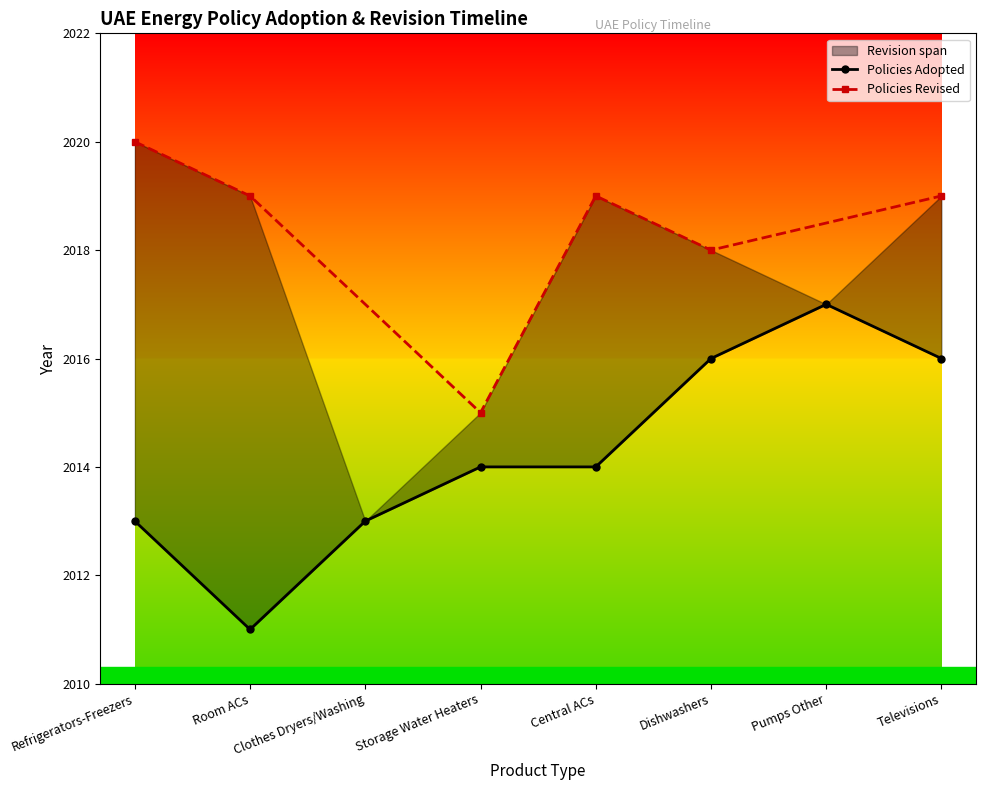

True or false: the data shows 2016 at Televisions.

True